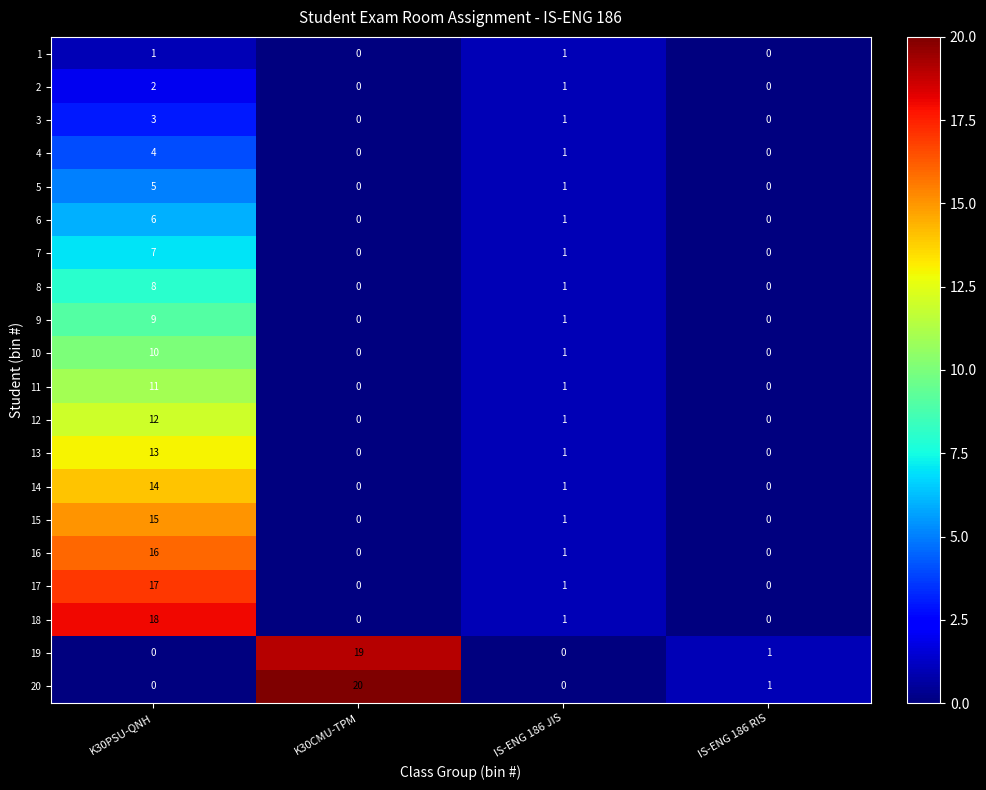

At which category does the chart reach its peak across all series?

K30CMU-TPM